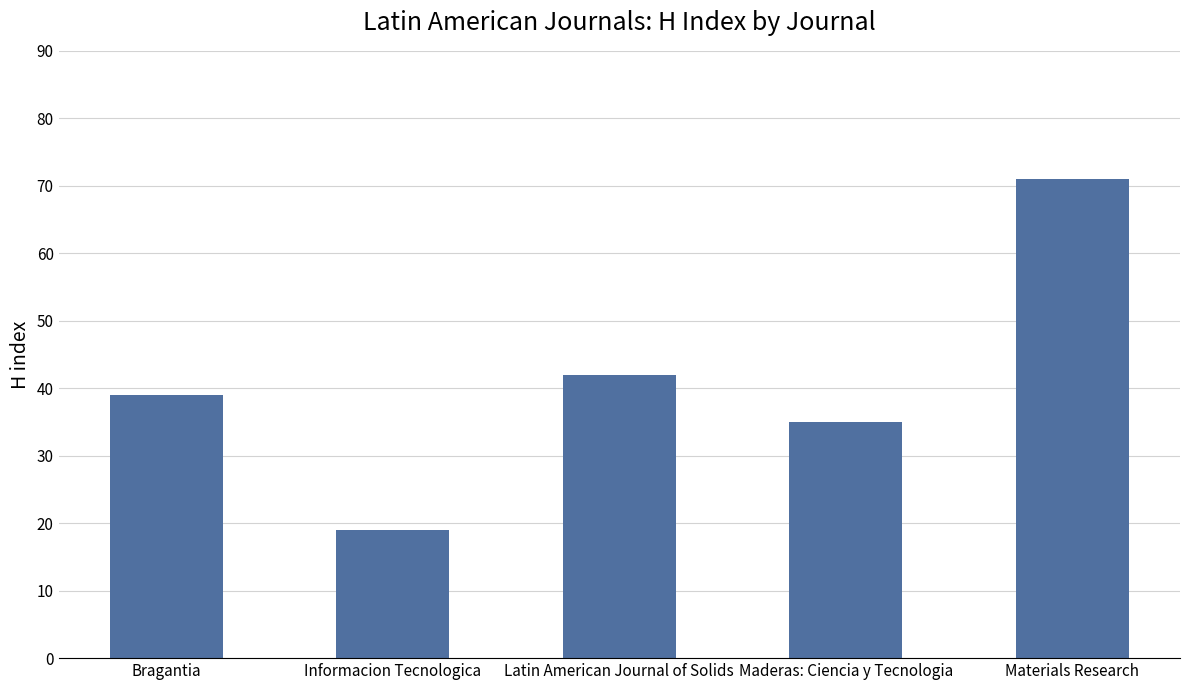

Are the bars horizontal?

No